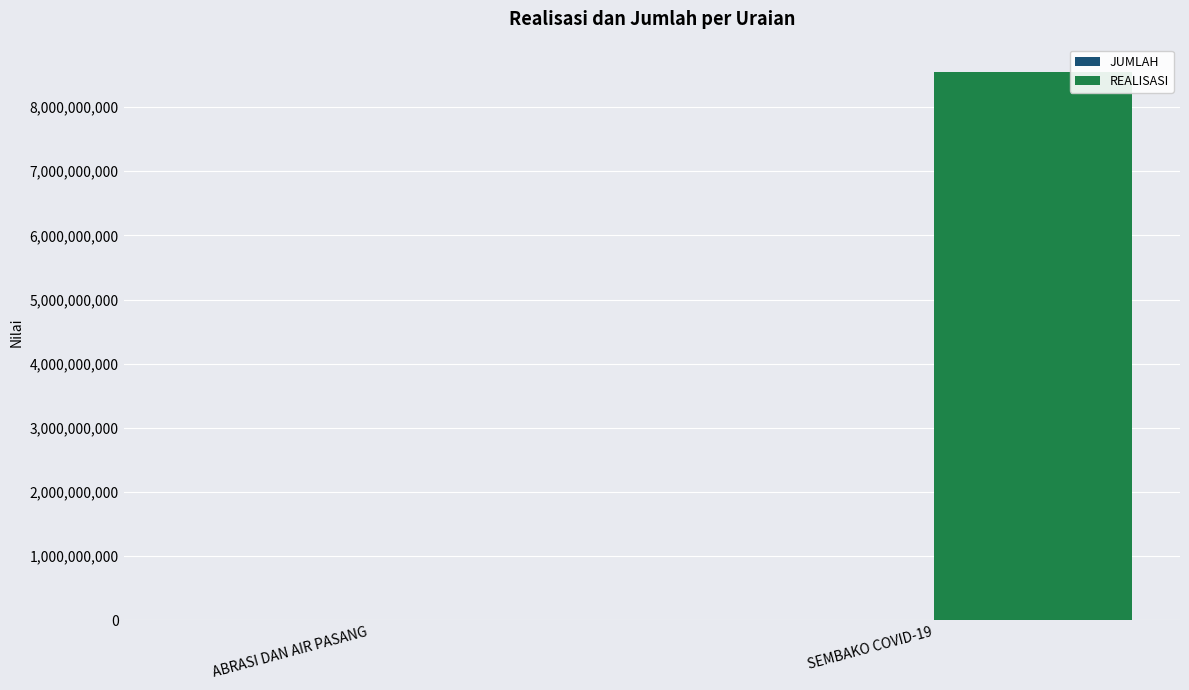

Which series has the largest total across all categories?

REALISASI